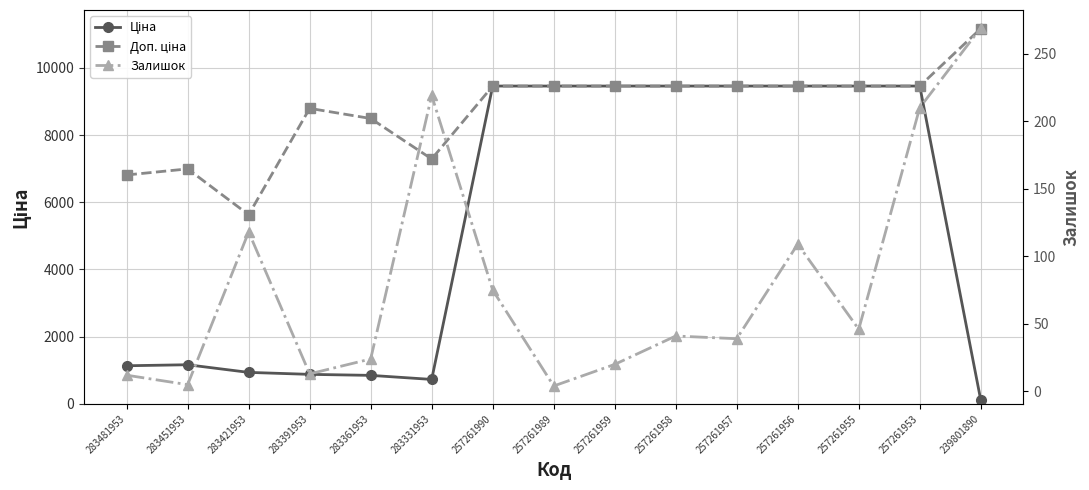

Where is Ціна nearest to the value 4785?

283451953